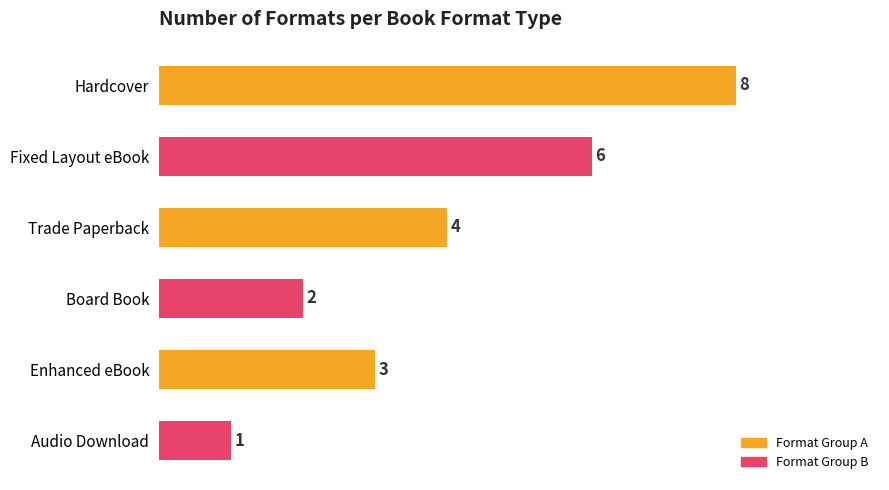

Rank the categories by value from highest to lowest.

Hardcover, Fixed Layout eBook, Trade Paperback, Enhanced eBook, Board Book, Audio Download